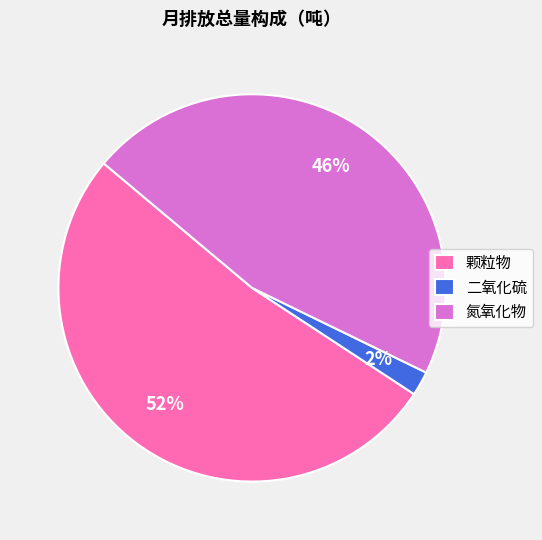

Which slice is the smallest?

二氧化硫